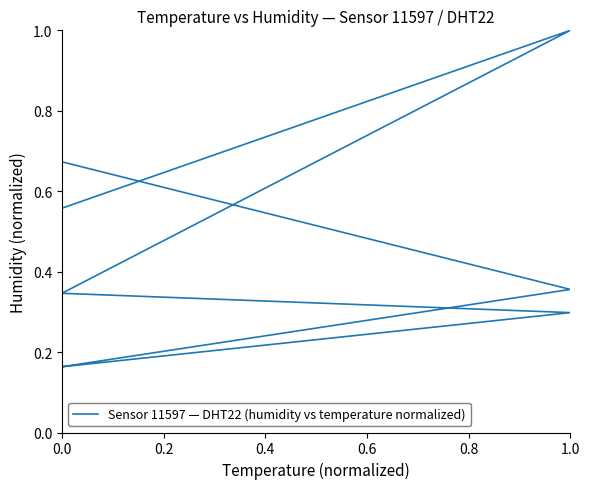

The value at 0.0 is 0.5. True or false?

False